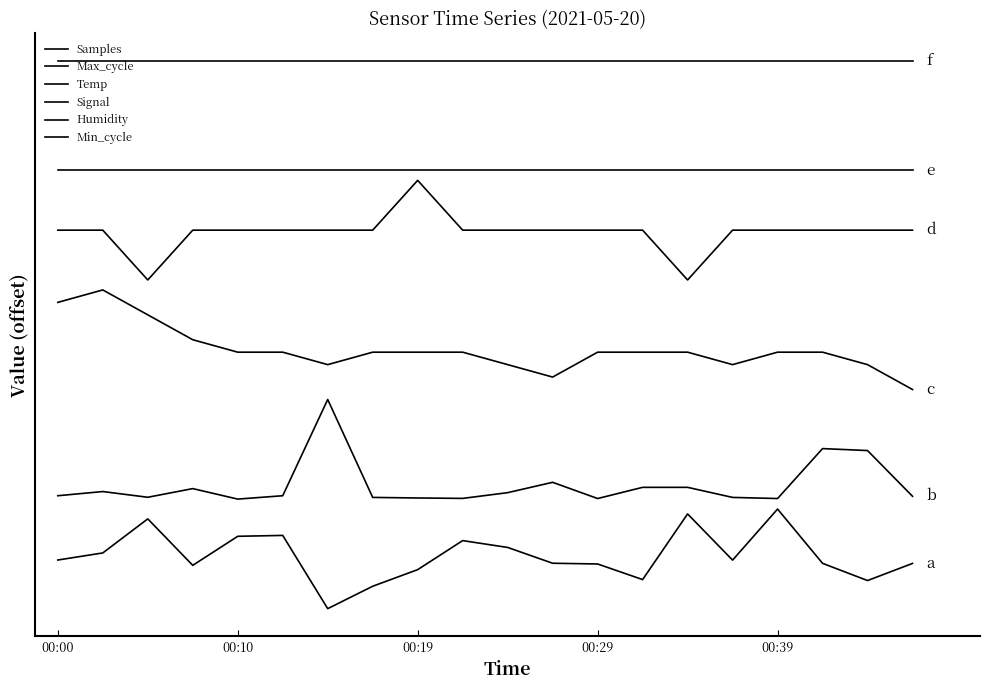

Reading left to right, list all the values displayed in this chart.

Samples: 0.5	0.6	0.9	0.4	0.7	0.7	0.0	0.2	0.4	0.7	0.6	0.5	0.4	0.3	1.0	0.5	1.0	0.5	0.3	0.5
Max_cycle: 1.1	1.2	1.1	1.2	1.1	1.1	2.1	1.1	1.1	1.1	1.2	1.3	1.1	1.2	1.2	1.1	1.1	1.6	1.6	1.1
Temp: 3.1	3.2	2.9	2.7	2.6	2.6	2.5	2.6	2.6	2.6	2.5	2.3	2.6	2.6	2.6	2.5	2.6	2.6	2.5	2.2
Signal: 3.8	3.8	3.3	3.8	3.8	3.8	3.8	3.8	4.3	3.8	3.8	3.8	3.8	3.8	3.3	3.8	3.8	3.8	3.8	3.8
Humidity: 4.4	4.4	4.4	4.4	4.4	4.4	4.4	4.4	4.4	4.4	4.4	4.4	4.4	4.4	4.4	4.4	4.4	4.4	4.4	4.4
Min_cycle: 5.5	5.5	5.5	5.5	5.5	5.5	5.5	5.5	5.5	5.5	5.5	5.5	5.5	5.5	5.5	5.5	5.5	5.5	5.5	5.5